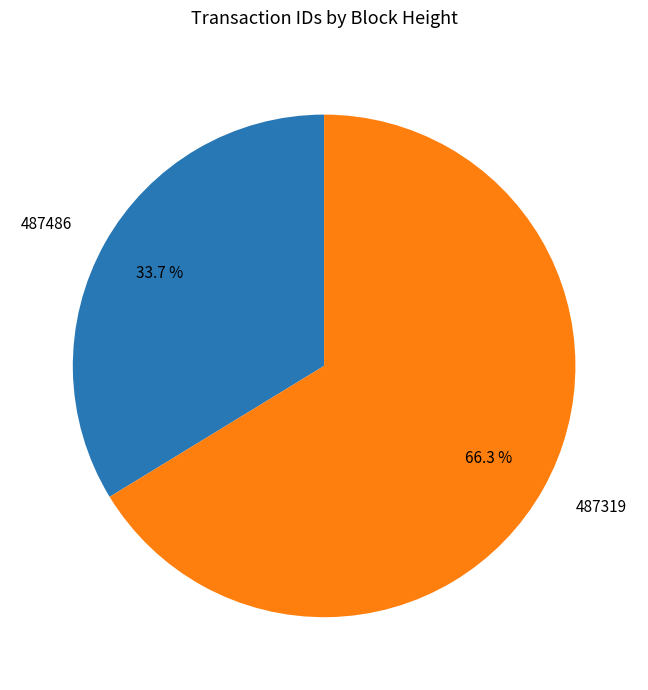

Is it true that 487486 is 20% of the pie?

False